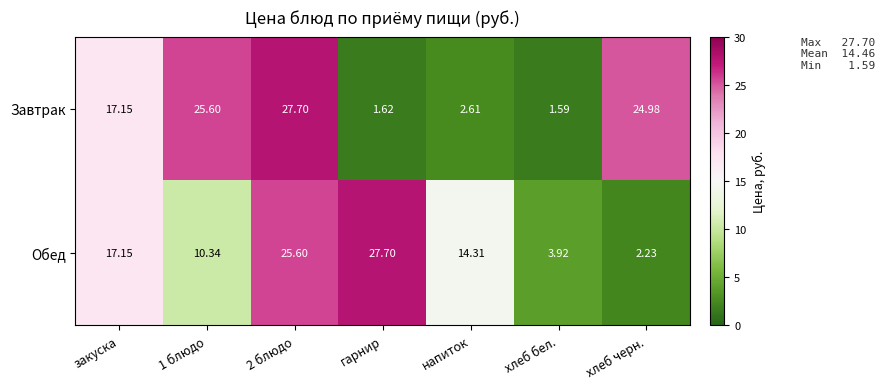

At which label is Завтрак closest to 14?

закуска